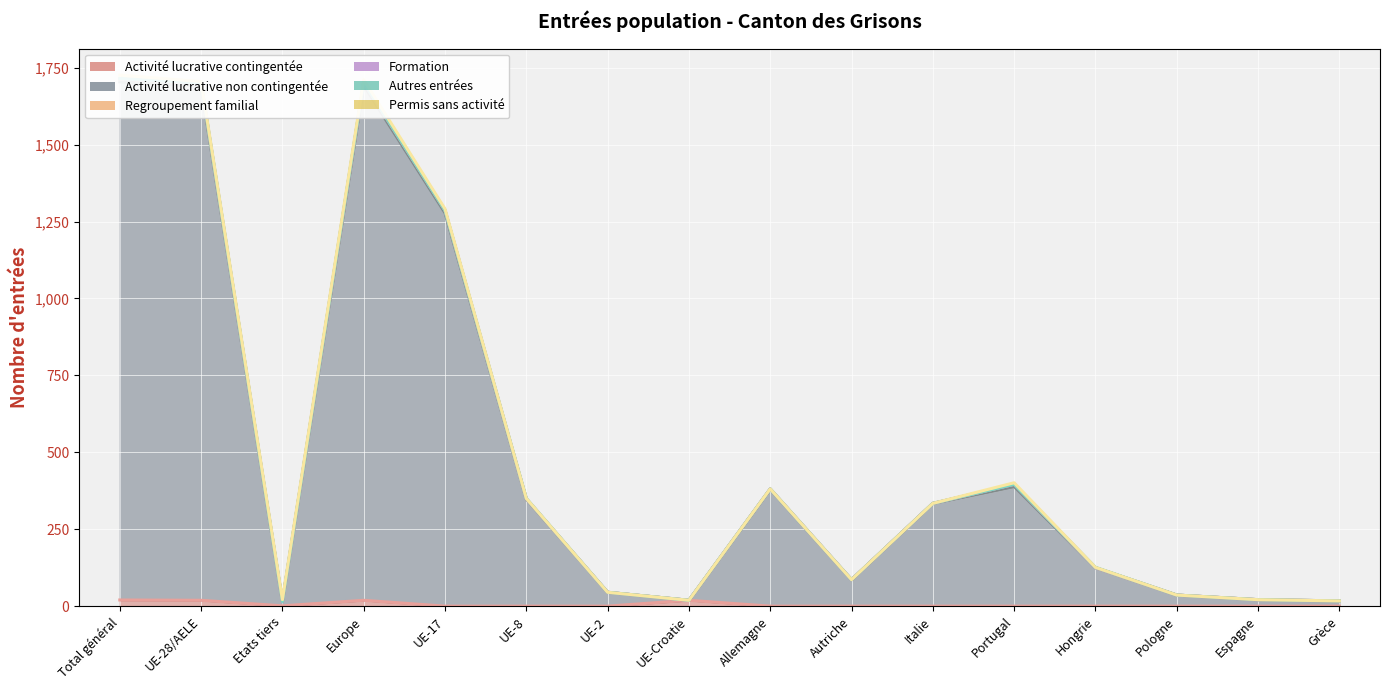

True or false: Activité lucrative contingentée and Formation intersect in this chart.

False